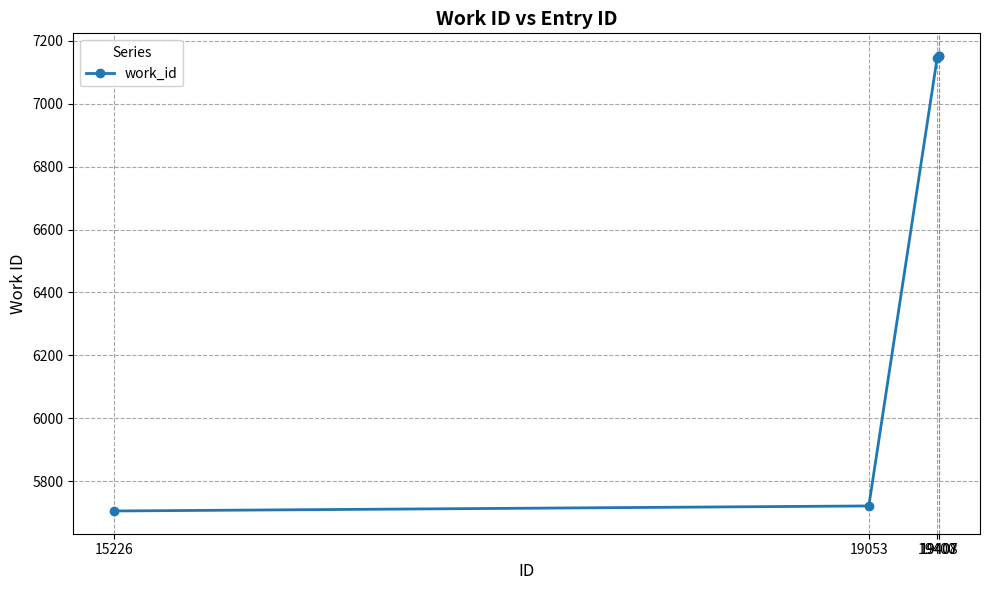

What is the greatest value displayed?

7152